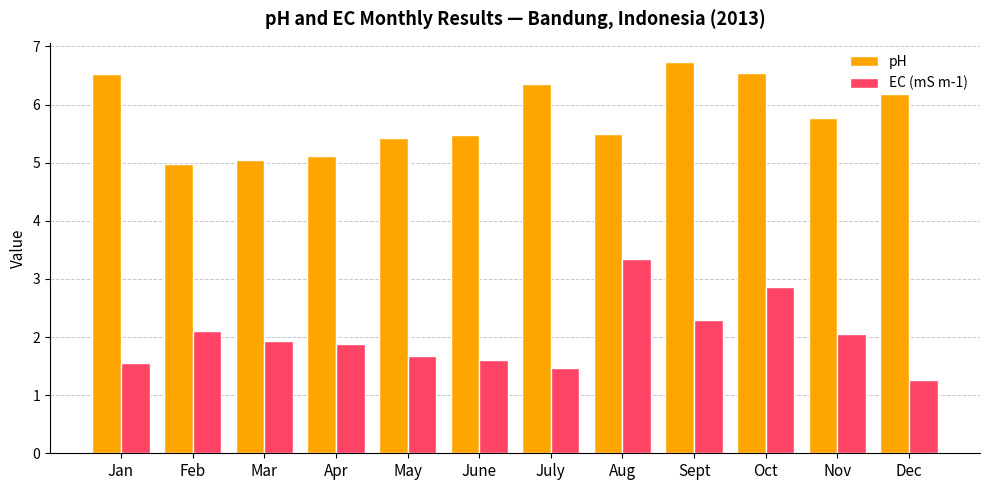

Read the pH value at Sept.

6.7